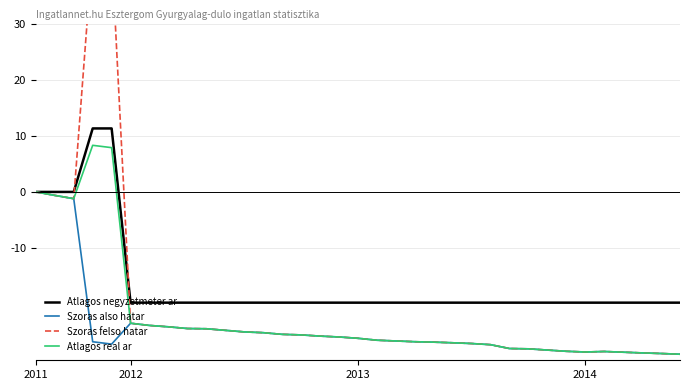

What is the label of the 4th point from the right?

31